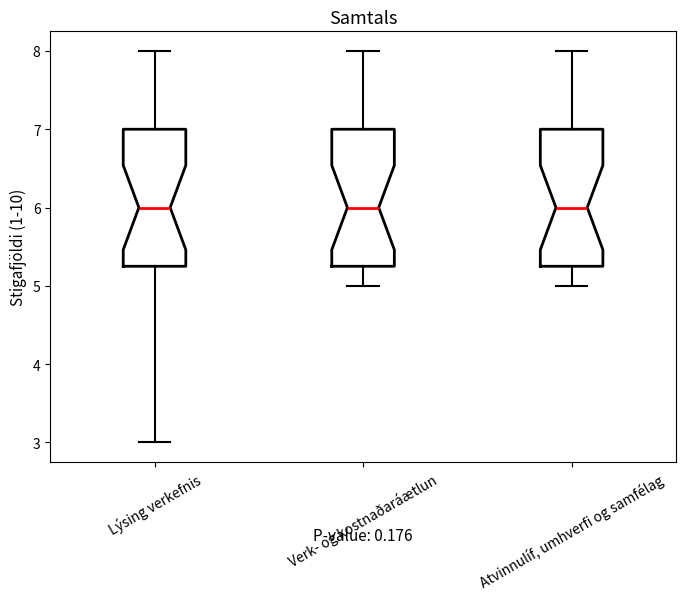

Where is the lower edge of the box for Lýsing verkefnis on the y-axis? The values are not printed on the chart, so give them approximately, as read against the axis.

5.3